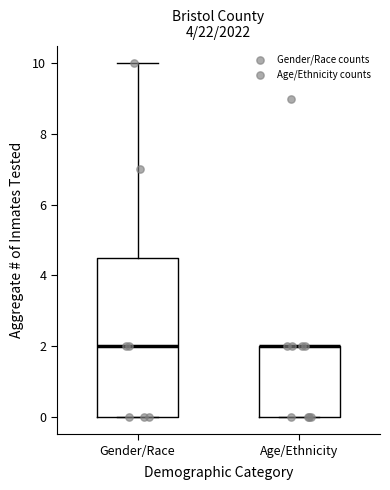

Reading left to right, transcribe this box plot: for each box, give where its median line is, the range the box spans, and where its two whiskers end, as read against the y-axis. The values are not printed on the chart, so give them approximately, as read against the axis.

Gender/Race: median 2.0, box 0.0 to 4.6, whiskers 0.0 to 10.0
Age/Ethnicity: median 2.0 (drawn on the box's upper edge), box 0.0 to 2.0, whiskers 0.0 to 2.0